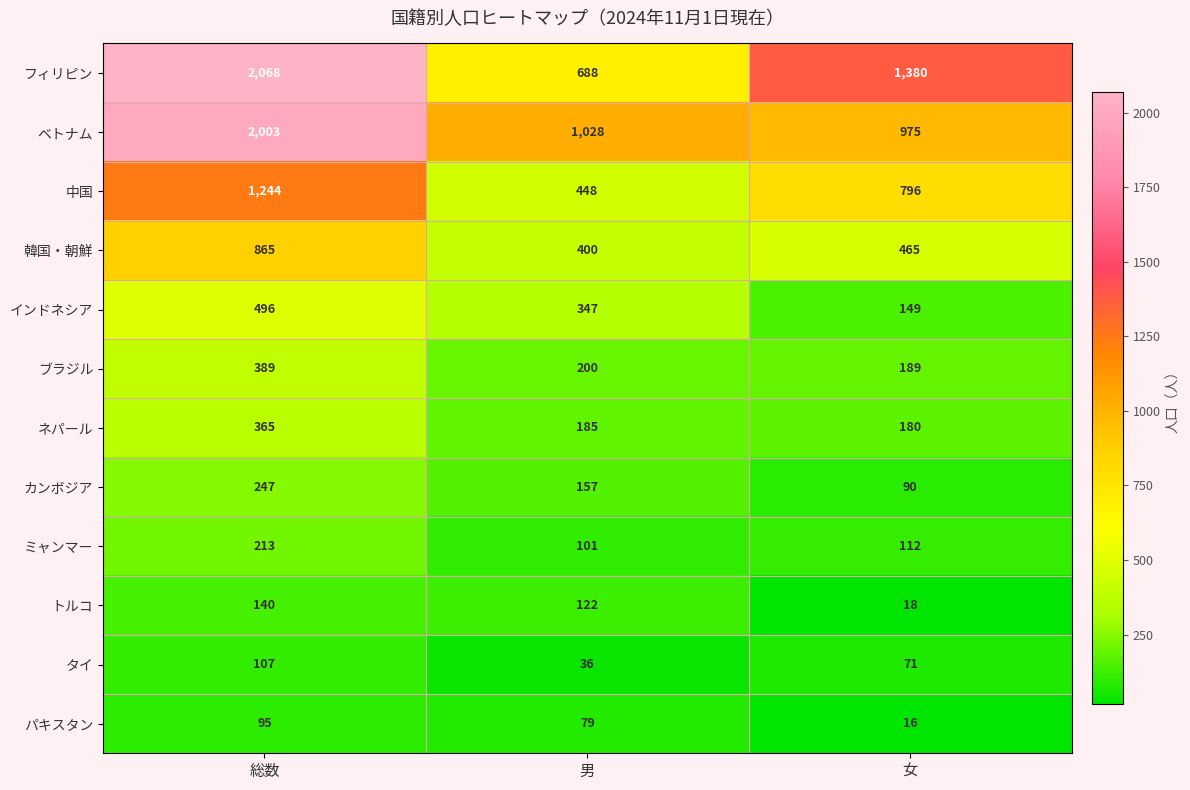

Which series has the widest spread of values?

フィリピン